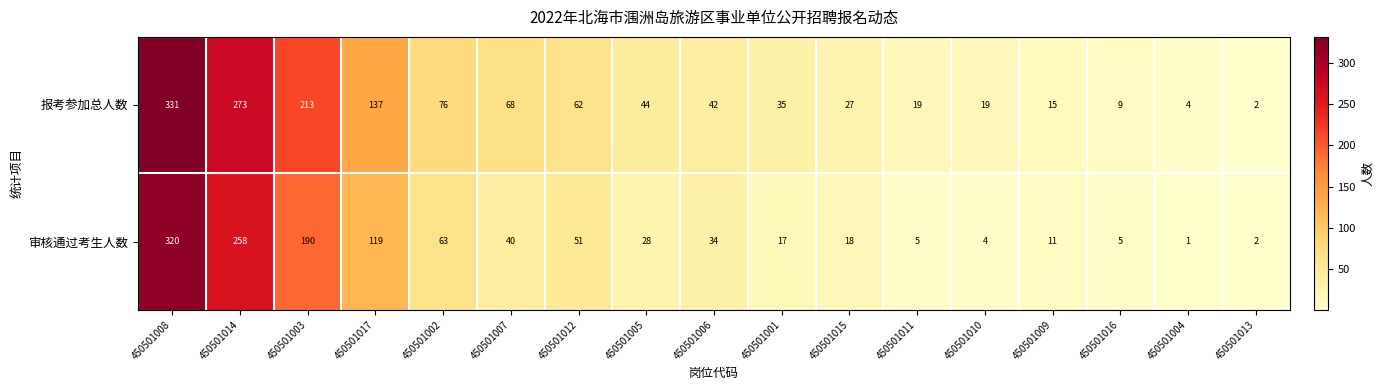

At which label does 报考参加总人数 first exceed 42?

450501008